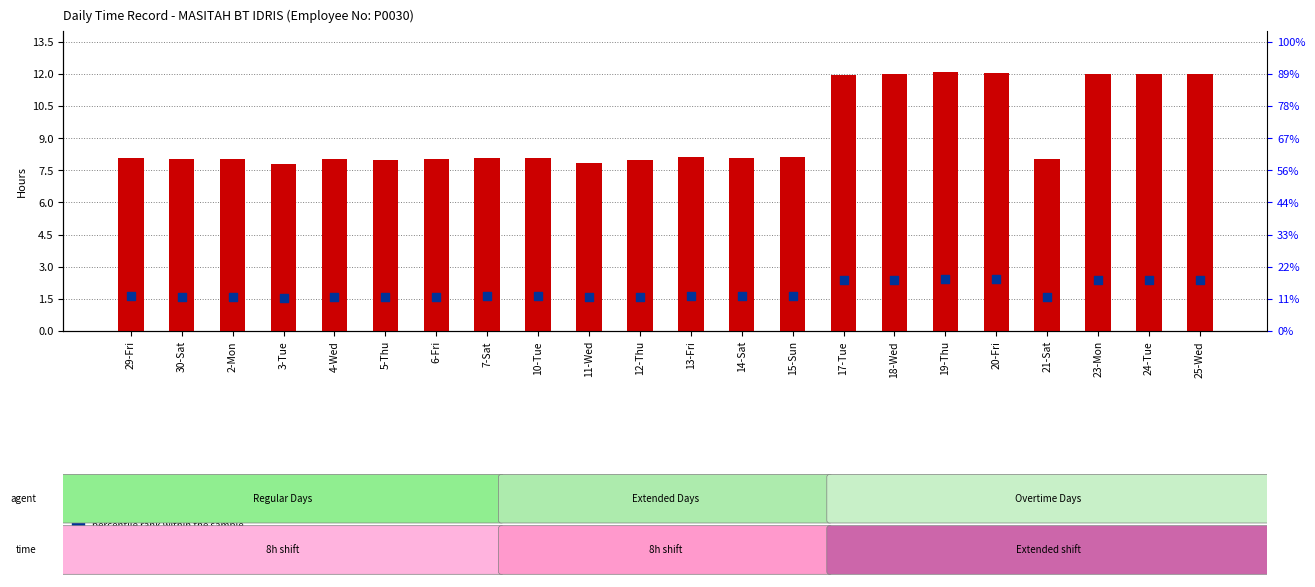

What is the total value across all series at 11-Wed?

9.4